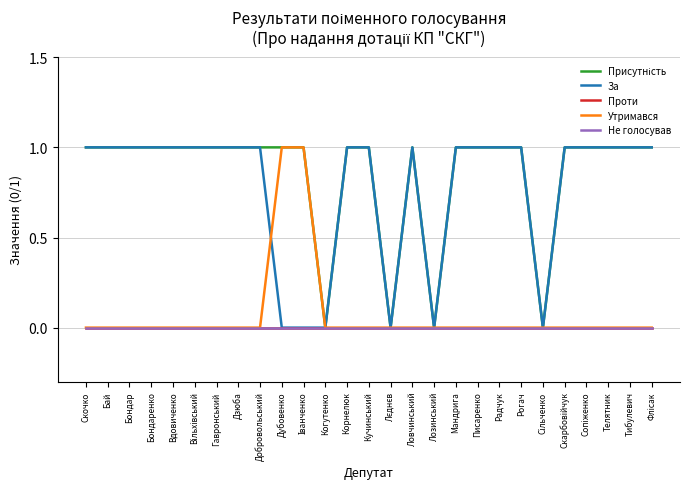

Is the value of За at Писаренко greater than the value of Проти at Ловчинський?

Yes